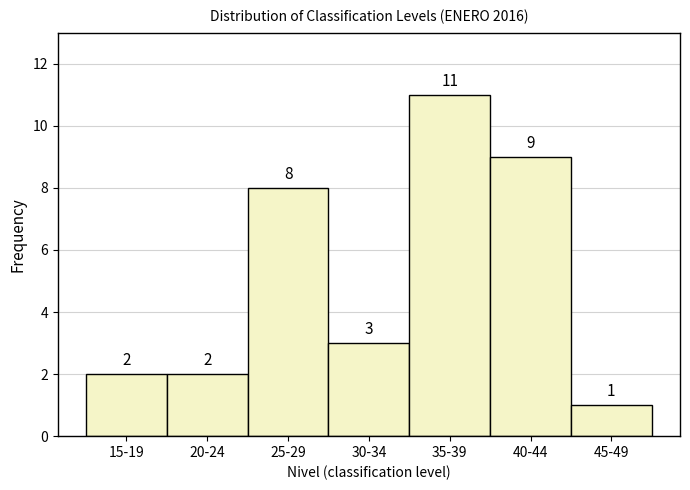

Reading left to right, list all the values displayed in this chart.

15-19=2	20-24=2	25-29=8	30-34=3	35-39=11	40-44=9	45-49=1